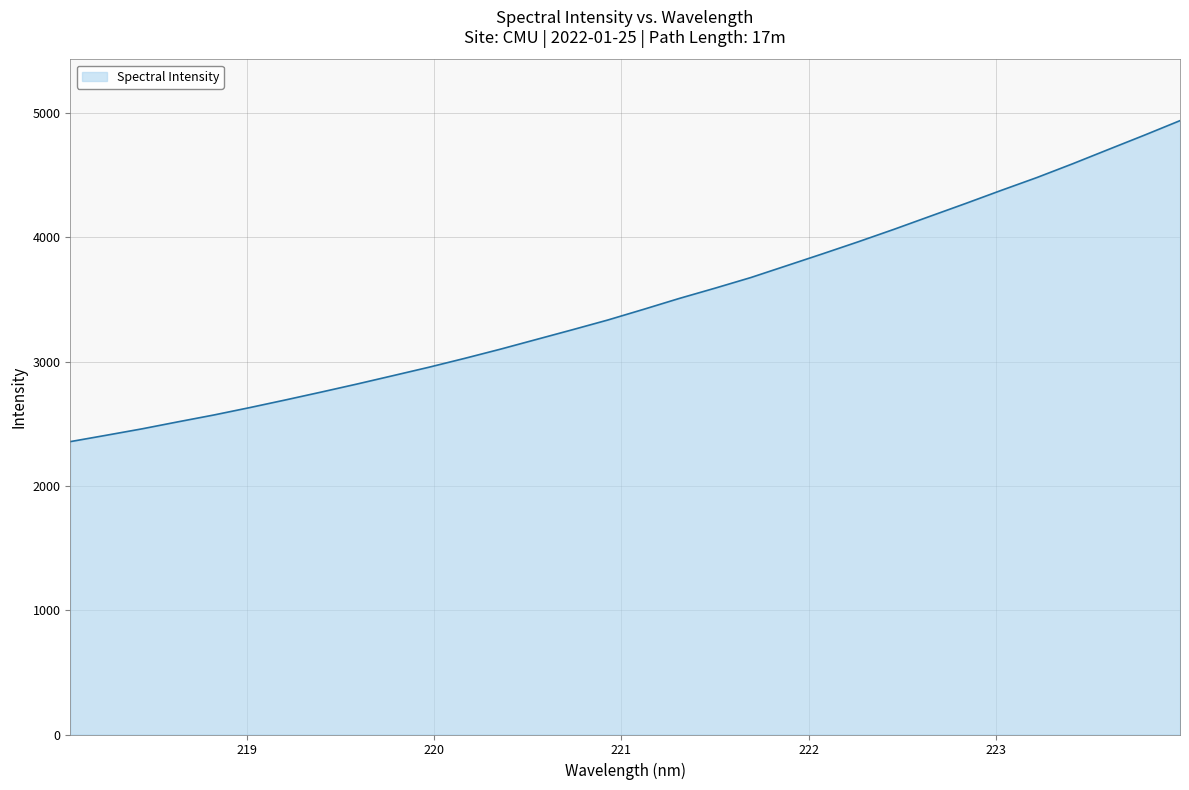

What is the difference between the maximum and minimum values?

2582.4